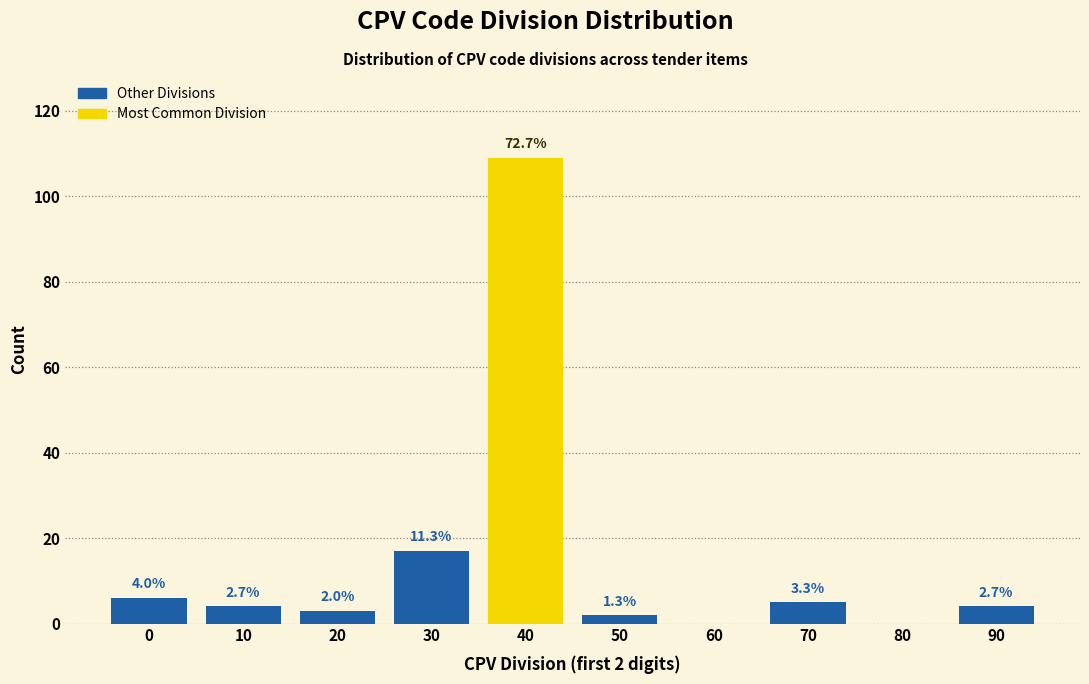

Are the bars horizontal?

No